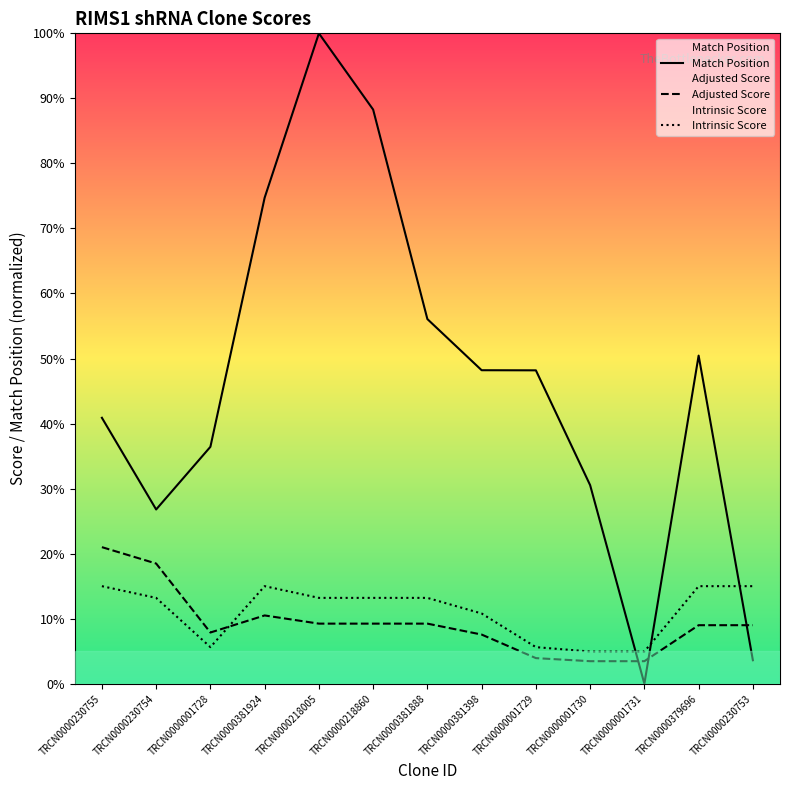

What is the total value across all series at TRCN0000218005?

122.4